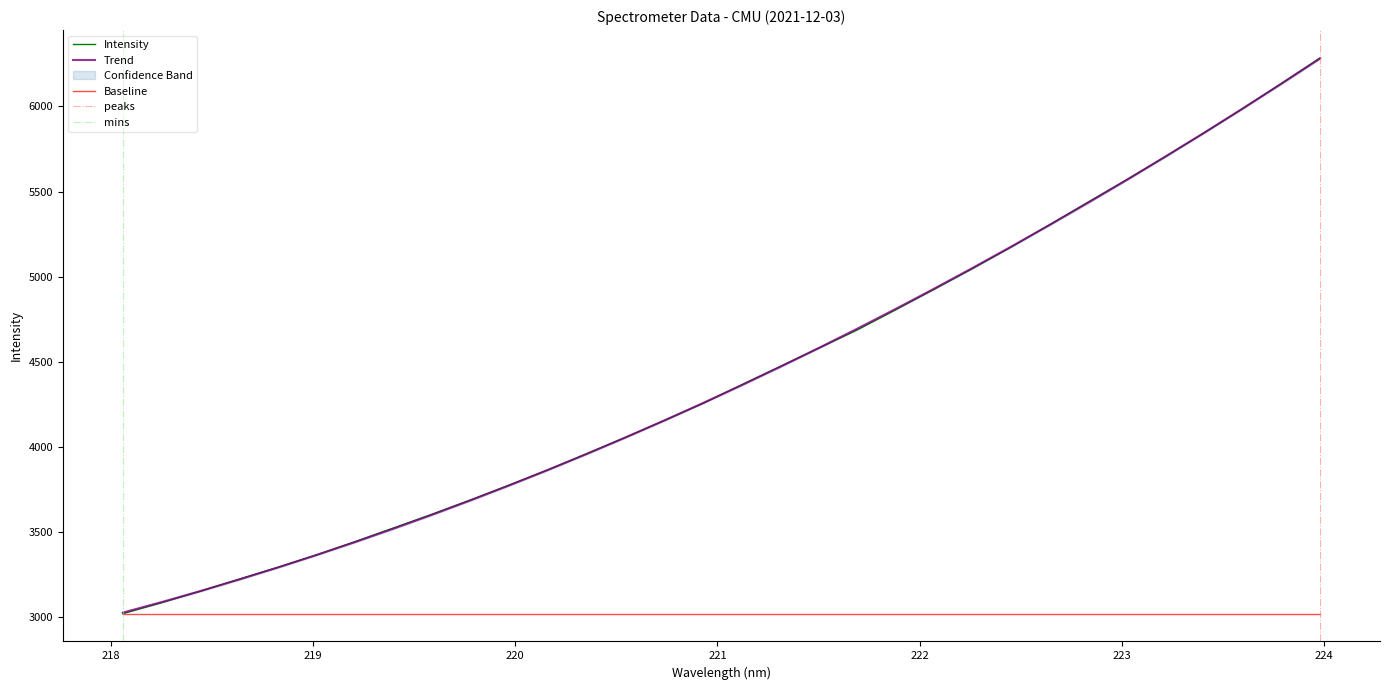

What is the maximum value shown in the chart?

6285.8